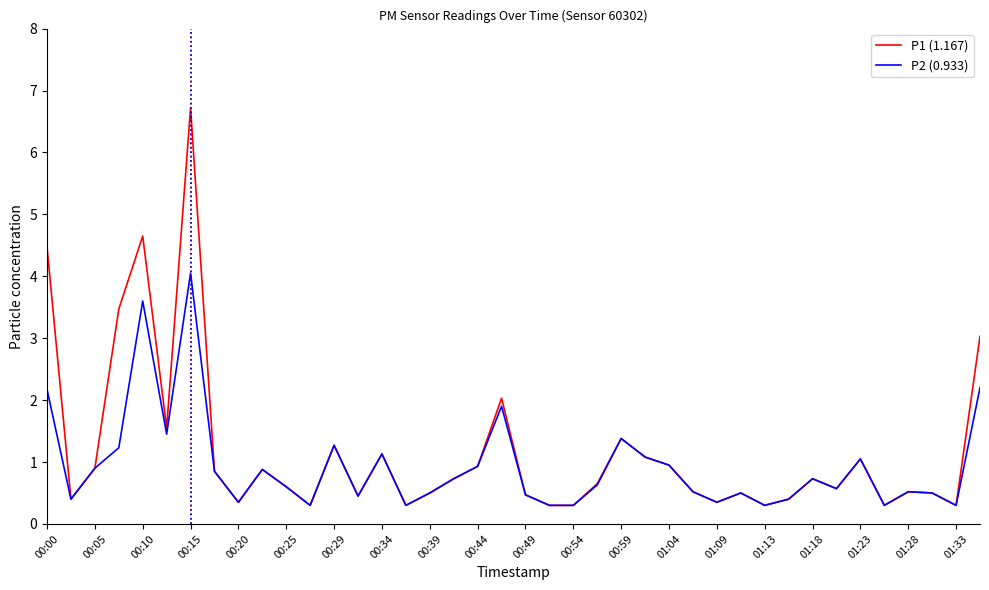

What is the sum of all P2 (0.933) values?

37.3